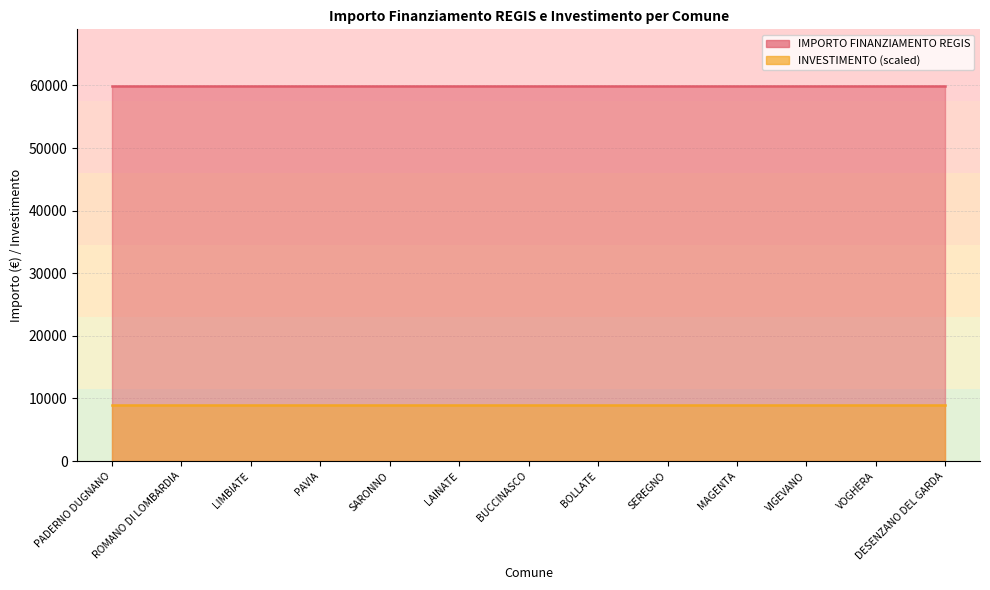

True or false: IMPORTO FINANZIAMENTO REGIS has a value of 59966.0 at SARONNO.

True